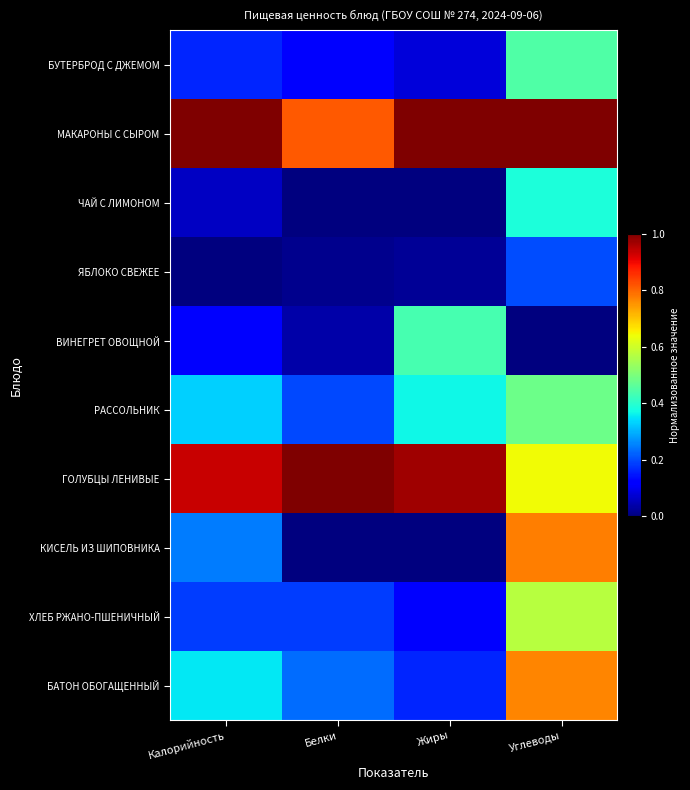

Which series has the widest spread of values?

КИСЕЛЬ ИЗ ШИПОВНИКА